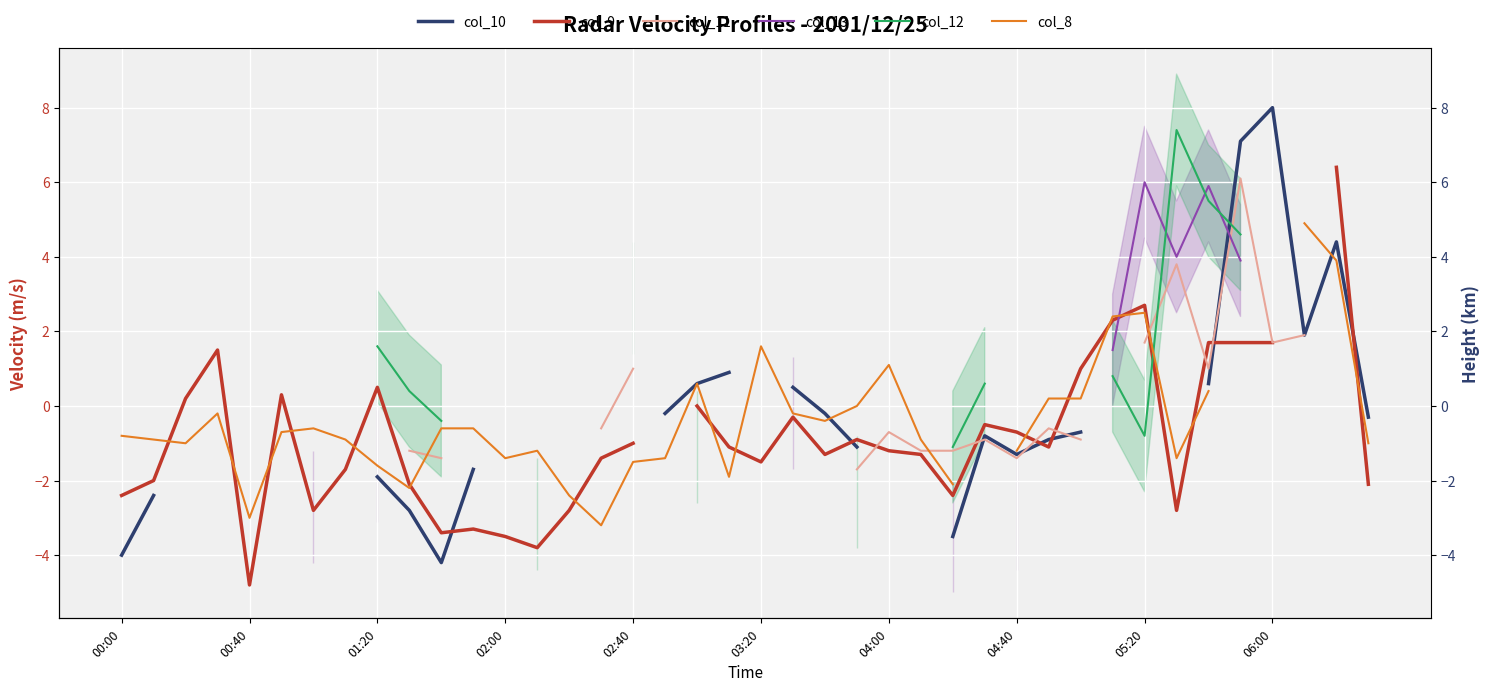

Is it true that col_13 equals nan at 02:40?

False